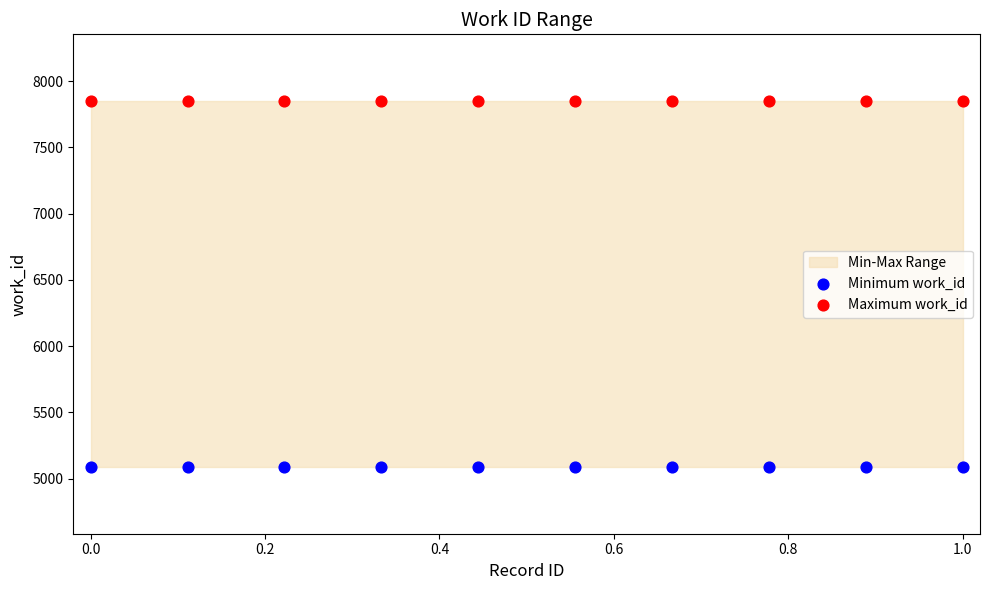

Which series contains the lowest Y value?

Minimum work_id